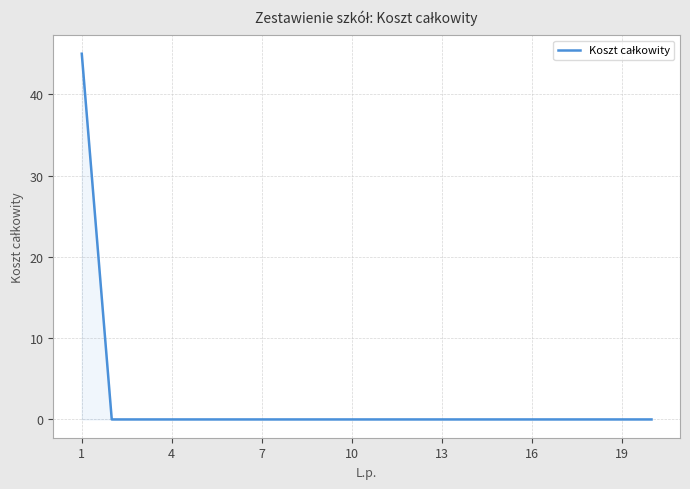

What is the average value?

2